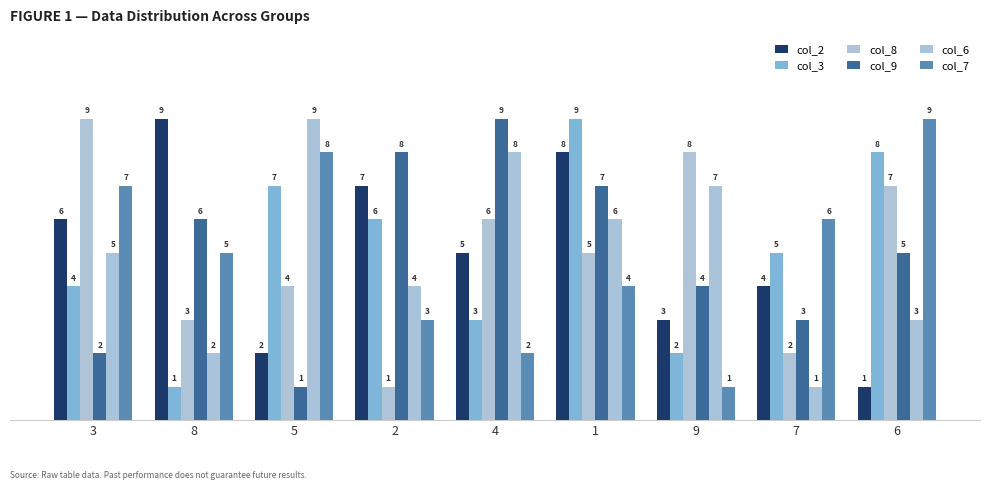

Which category has the highest value across all series?

8